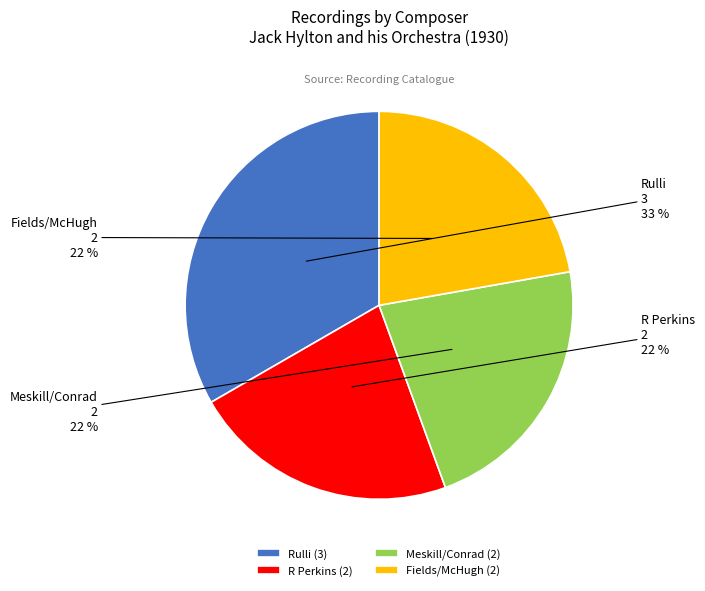

What is the largest slice in the pie chart?

Rulli